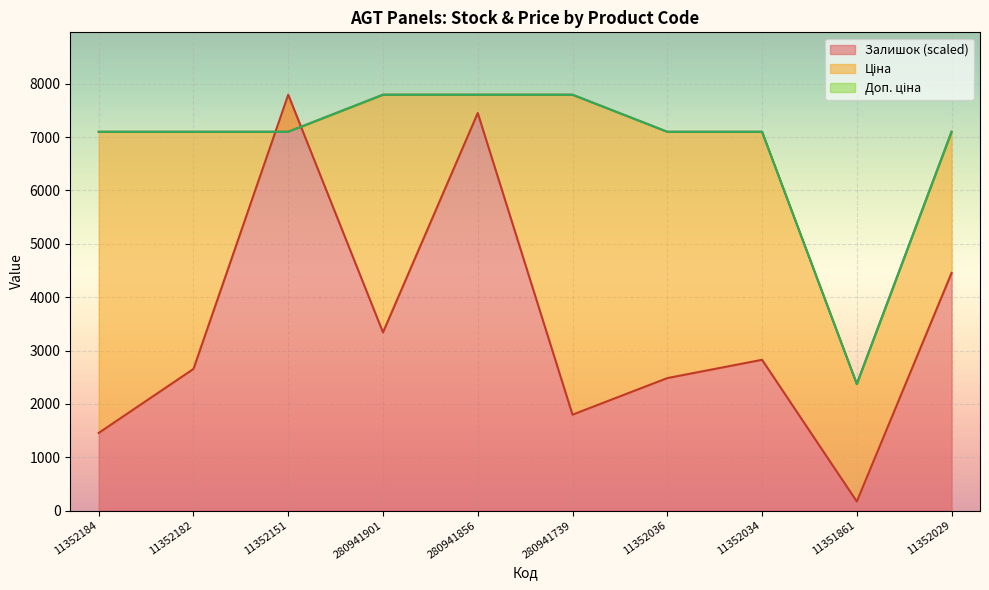

At which category does Залишок reach its first local peak?

11352151